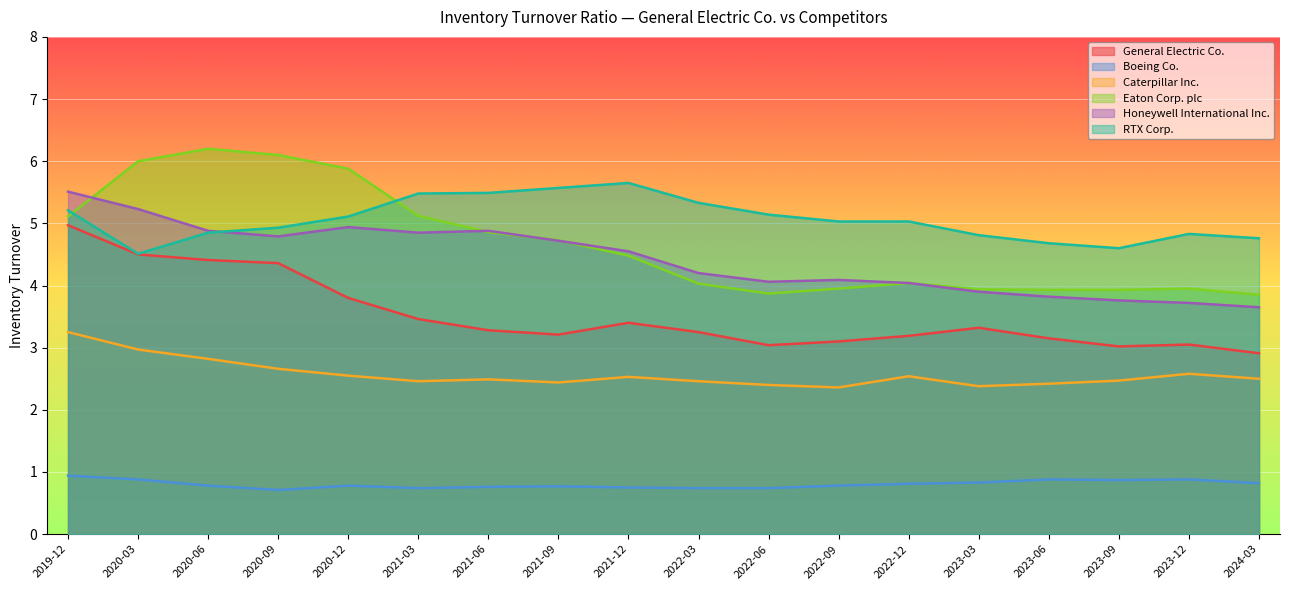

The Honeywell International Inc. series shows 1.4 at 2020-06-30. True or false?

False